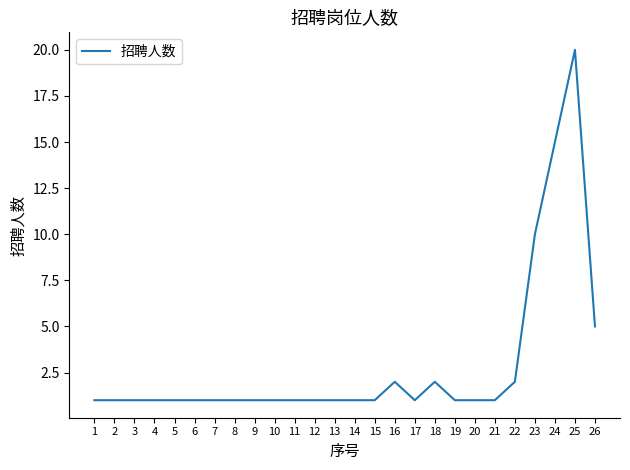

What is the sum of all values?

75